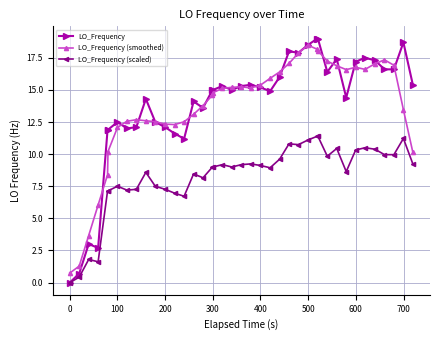

What is the lowest value of the LO_Frequency (smoothed) series?

0.7